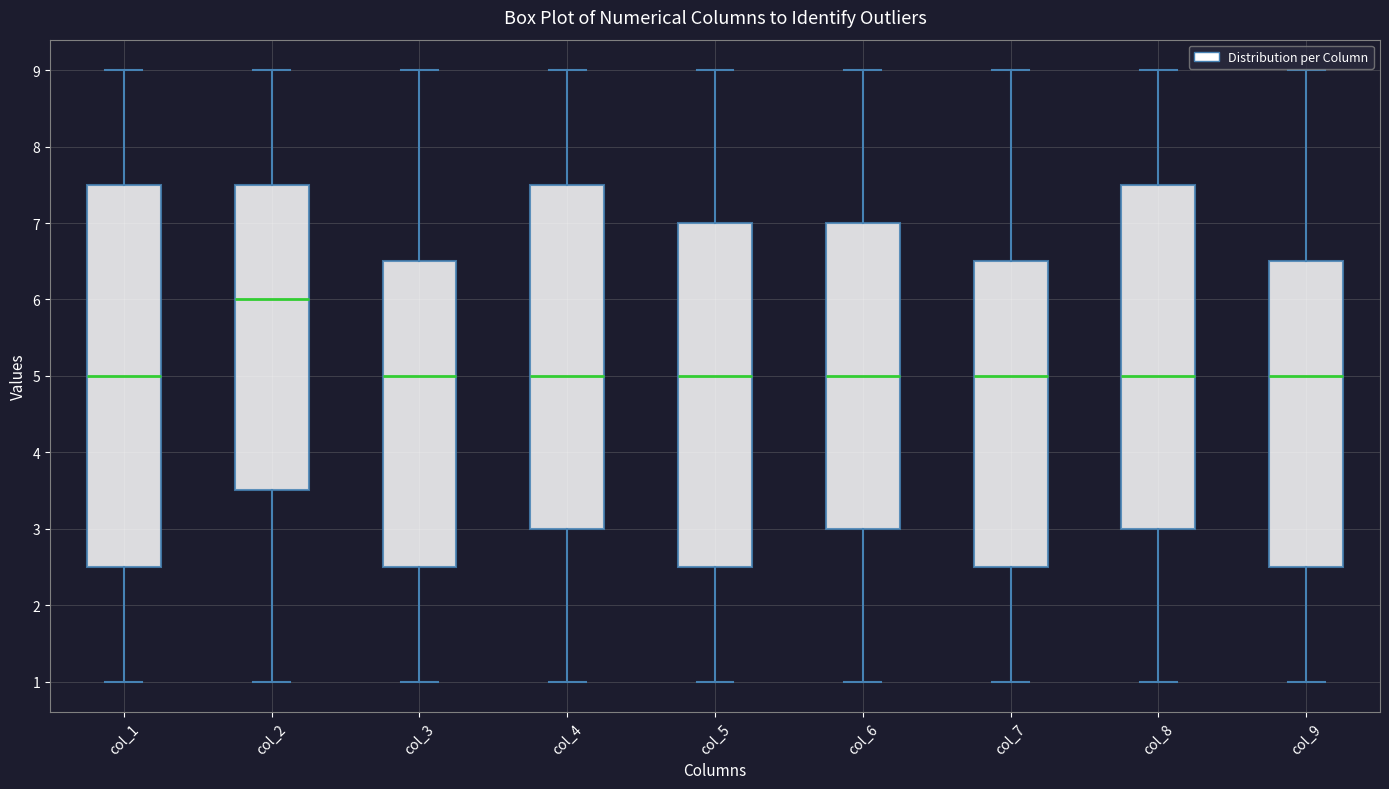

Reading left to right, read every box against the y-axis: the position of its median line, the range the box covers, and the ends of its whiskers. The values are not printed on the chart, so give them approximately, as read against the axis.

col_1: median 5.0, box 2.5 to 7.5, whiskers 1.0 to 9.0
col_2: median 6.0, box 3.5 to 7.5, whiskers 1.0 to 9.0
col_3: median 5.0, box 2.5 to 6.5, whiskers 1.0 to 9.0
col_4: median 5.0, box 3.0 to 7.5, whiskers 1.0 to 9.0
col_5: median 5.0, box 2.5 to 7.0, whiskers 1.0 to 9.0
col_6: median 5.0, box 3.0 to 7.0, whiskers 1.0 to 9.0
col_7: median 5.0, box 2.5 to 6.5, whiskers 1.0 to 9.0
col_8: median 5.0, box 3.0 to 7.5, whiskers 1.0 to 9.0
col_9: median 5.0, box 2.5 to 6.5, whiskers 1.0 to 9.0